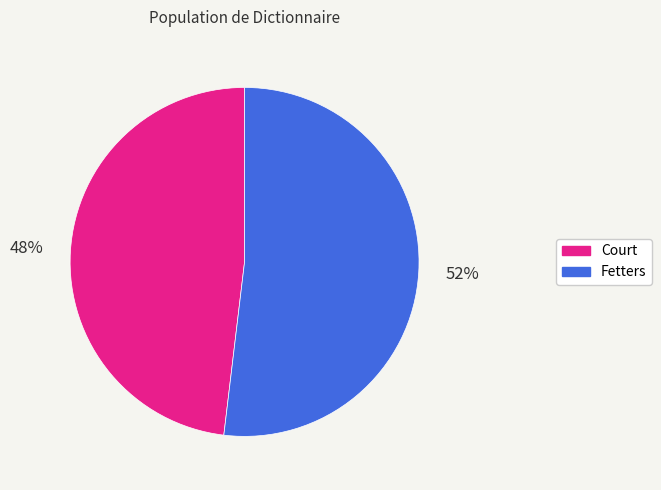

True or false: Court accounts for 43% of the total.

False